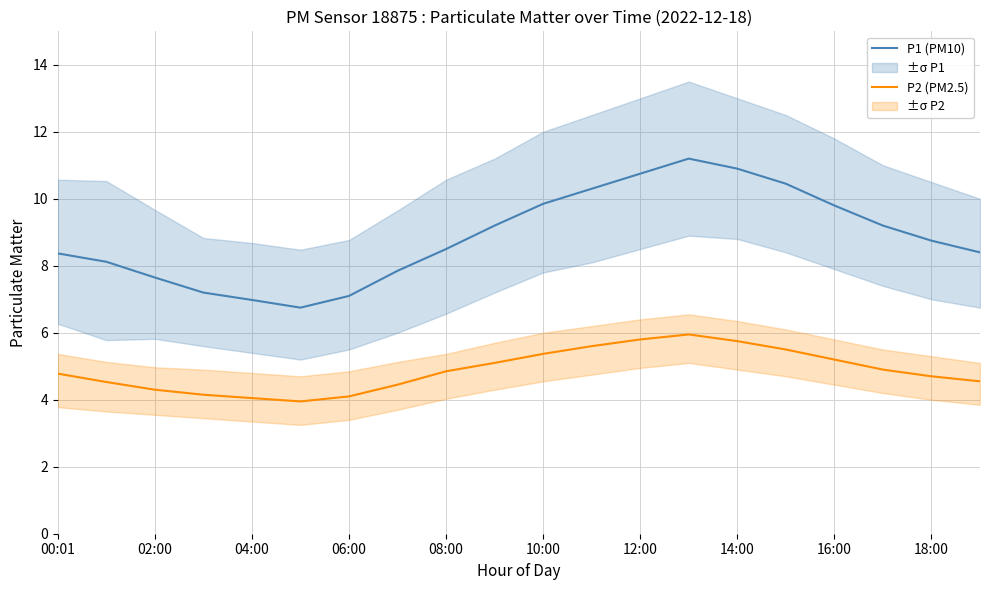

True or false: P2 (PM2.5) and P1 (PM10) intersect in this chart.

False